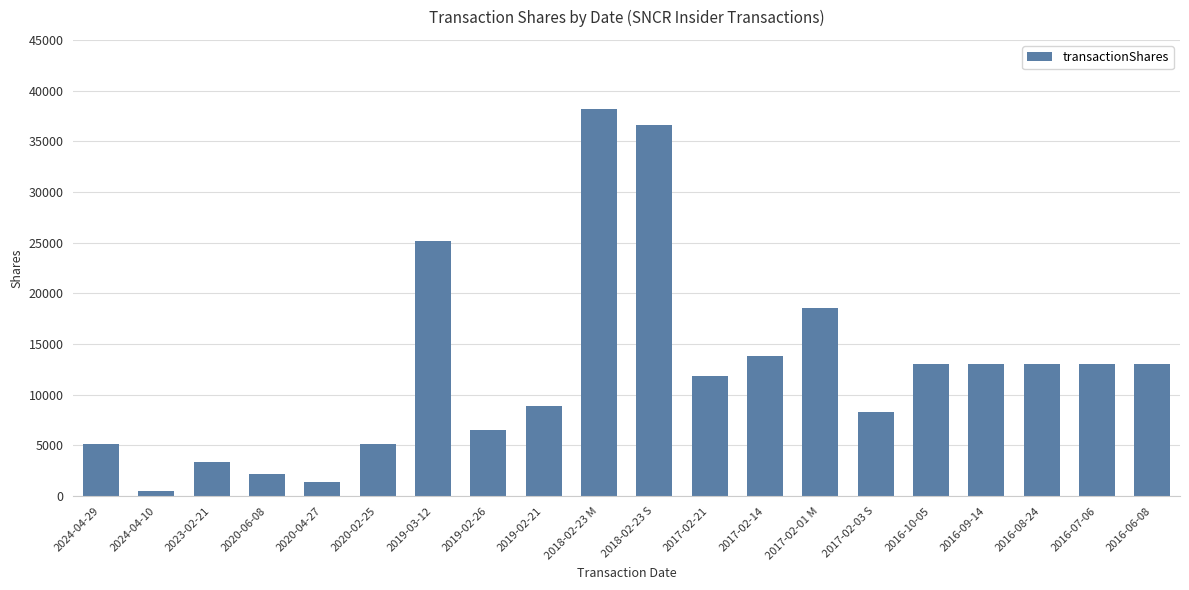

What is the value of the 6th bar from the left?

5172